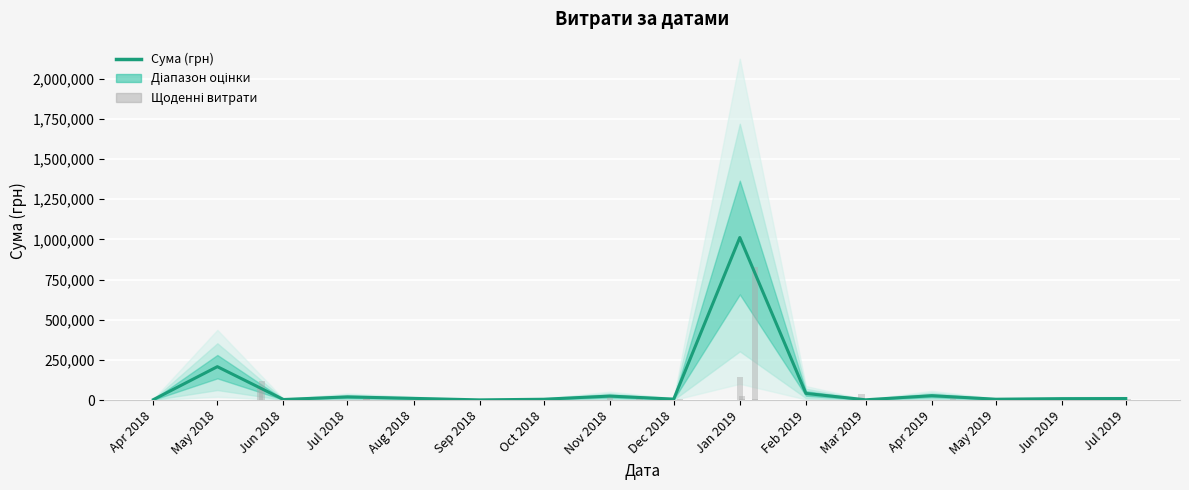

Are the bars grouped side by side (vs. stacked)?

No